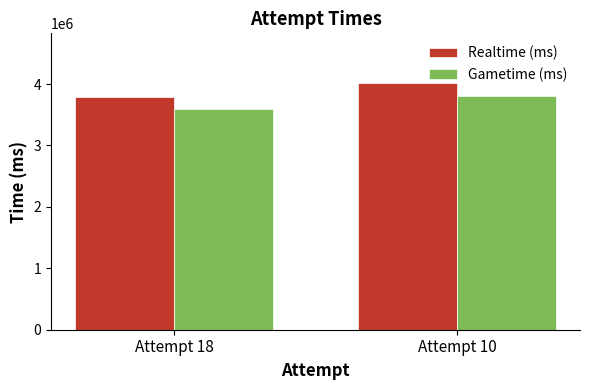

What is the lowest value of the Gametime (ms) series?

3586251